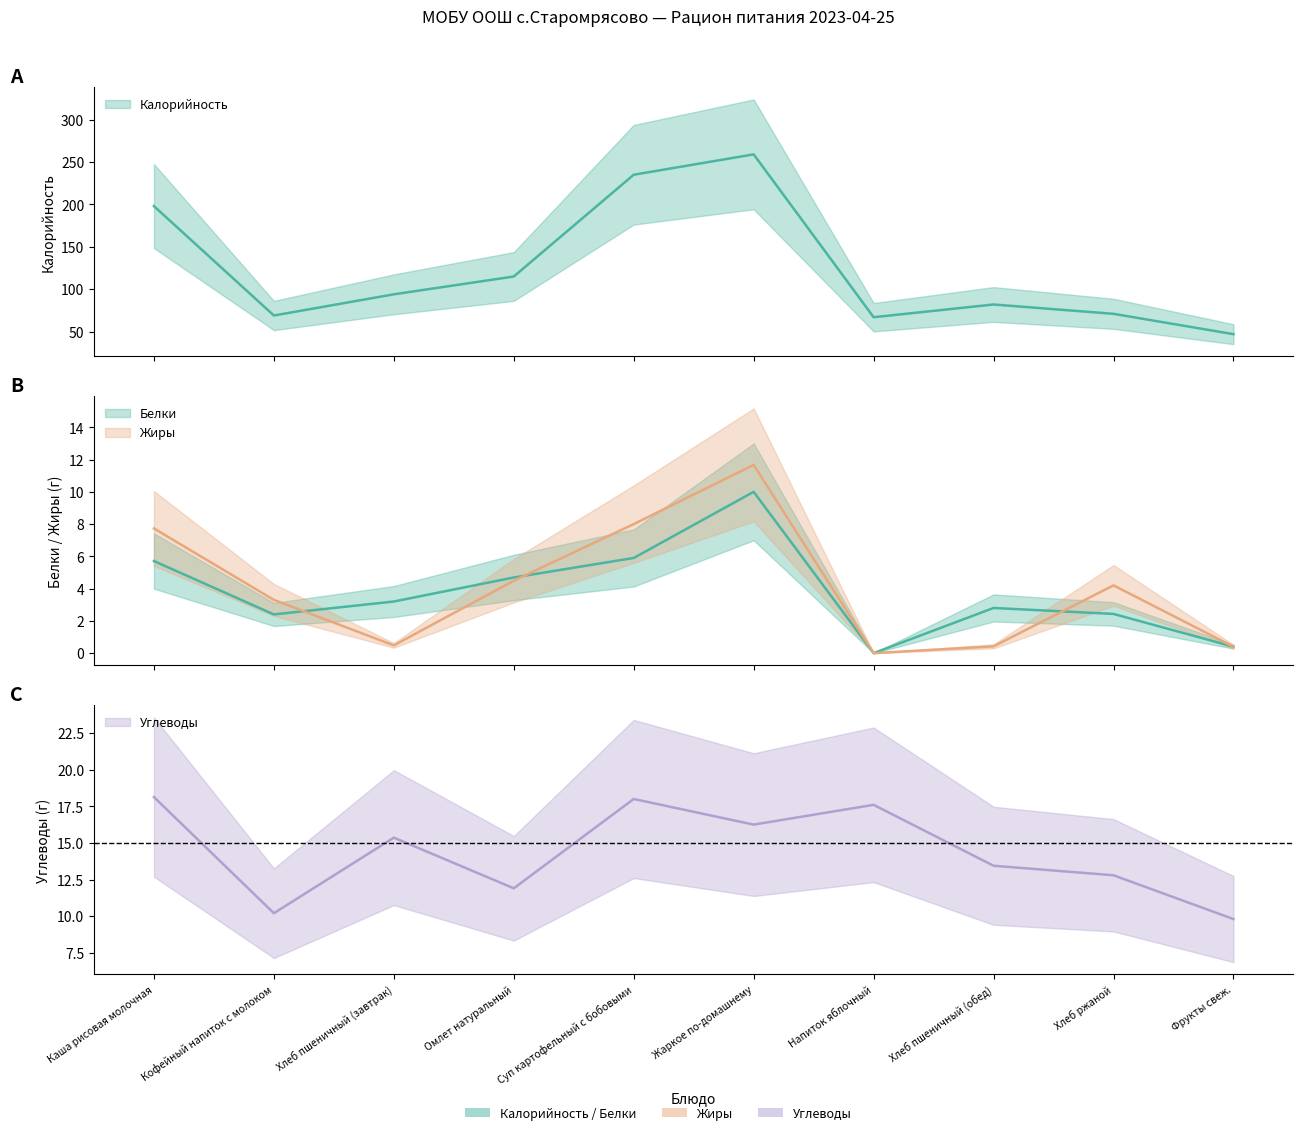

Does the chart display data point markers on the line(s)?

No